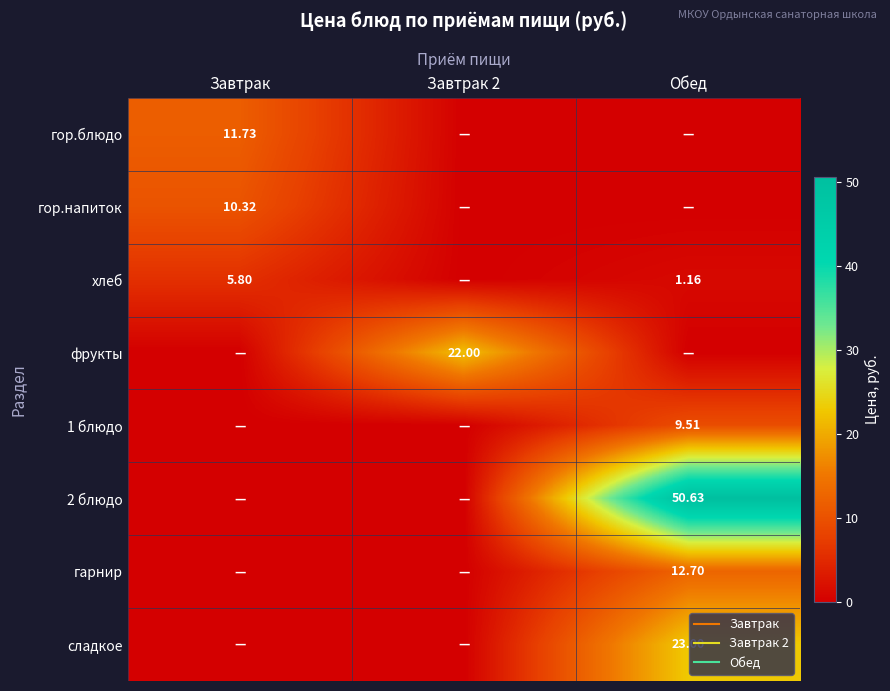

Which series has the largest total across all categories?

2 блюдо